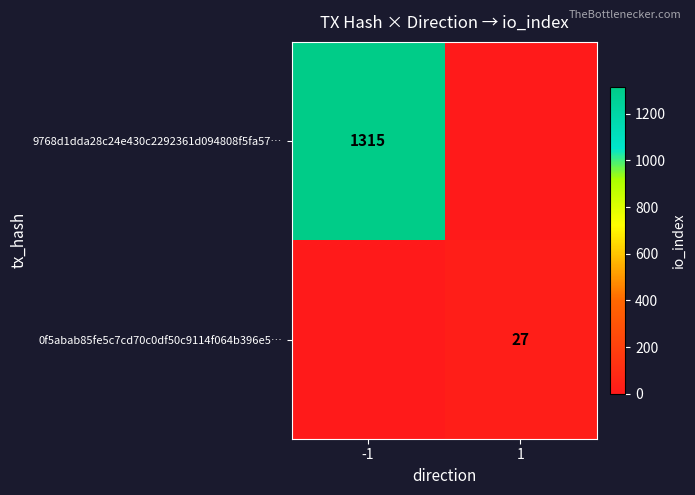

How many series are shown in this chart?

2